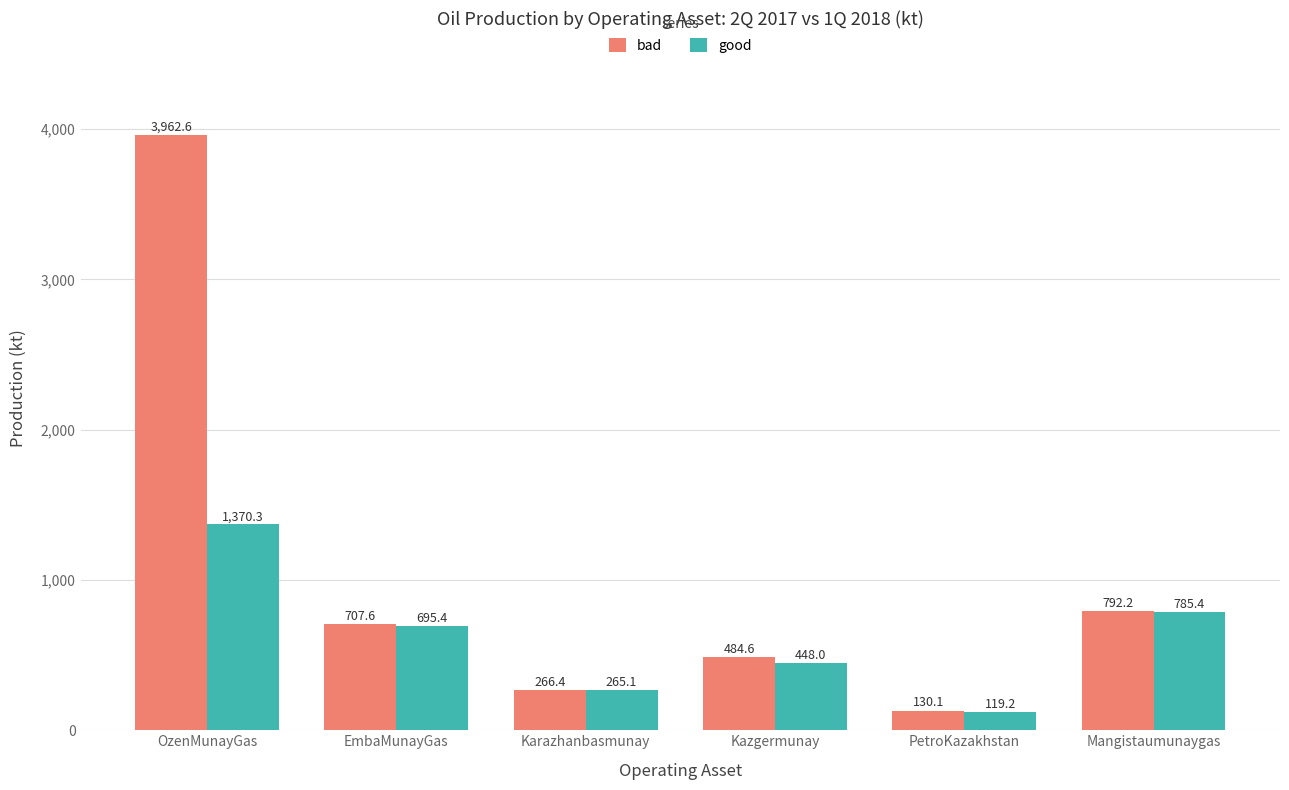

Reading right to left, transcribe all the data shown in this chart.

bad: 792.2	130.1	484.6	266.4	707.6	3962.6
good: 785.4	119.2	448.0	265.1	695.4	1370.3